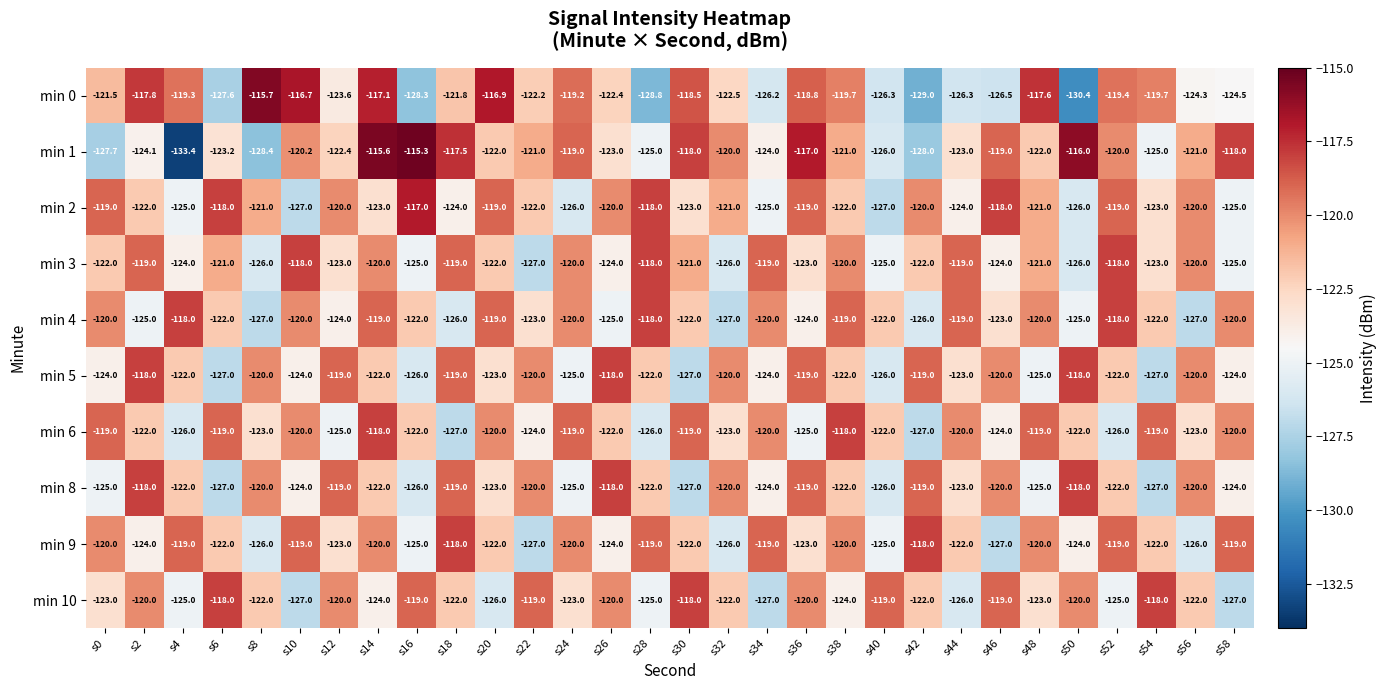

What is the total value across all series at s18?

-1213.3